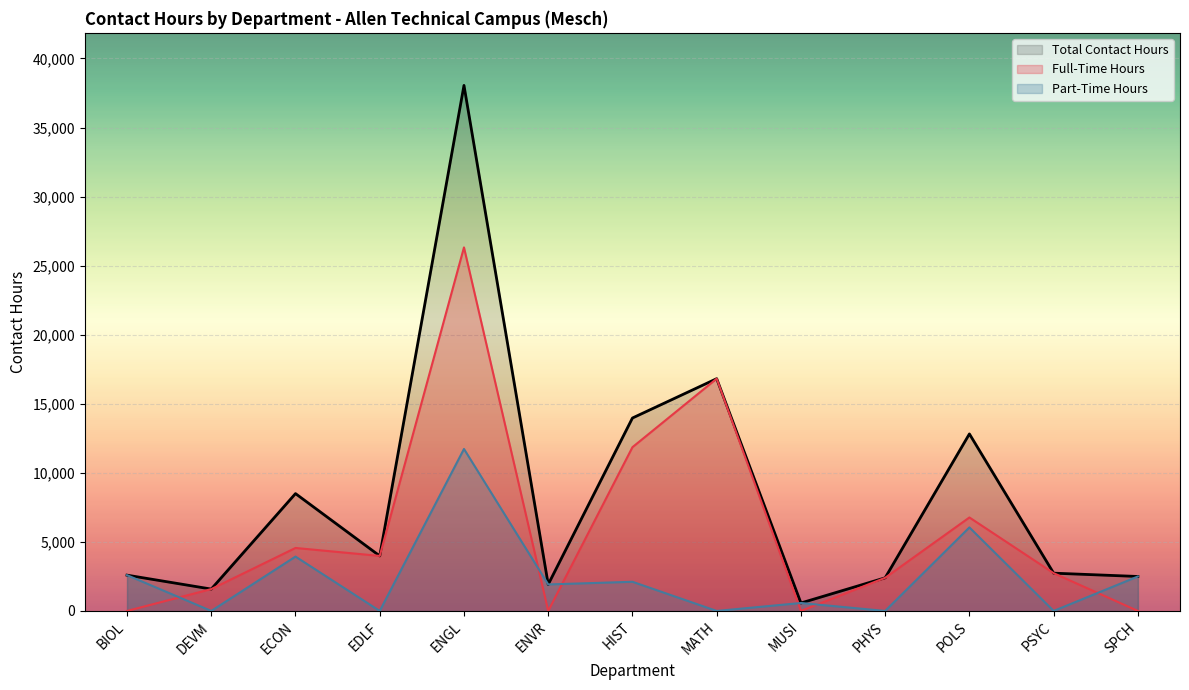

Does the chart display data point markers on the line(s)?

No